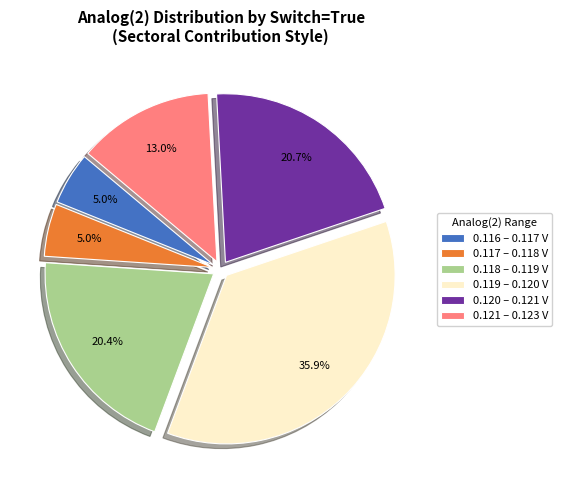

Approximately how many times larger is the value at 0.120 – 0.121 V compared to 0.119 – 0.120 V?

0.6